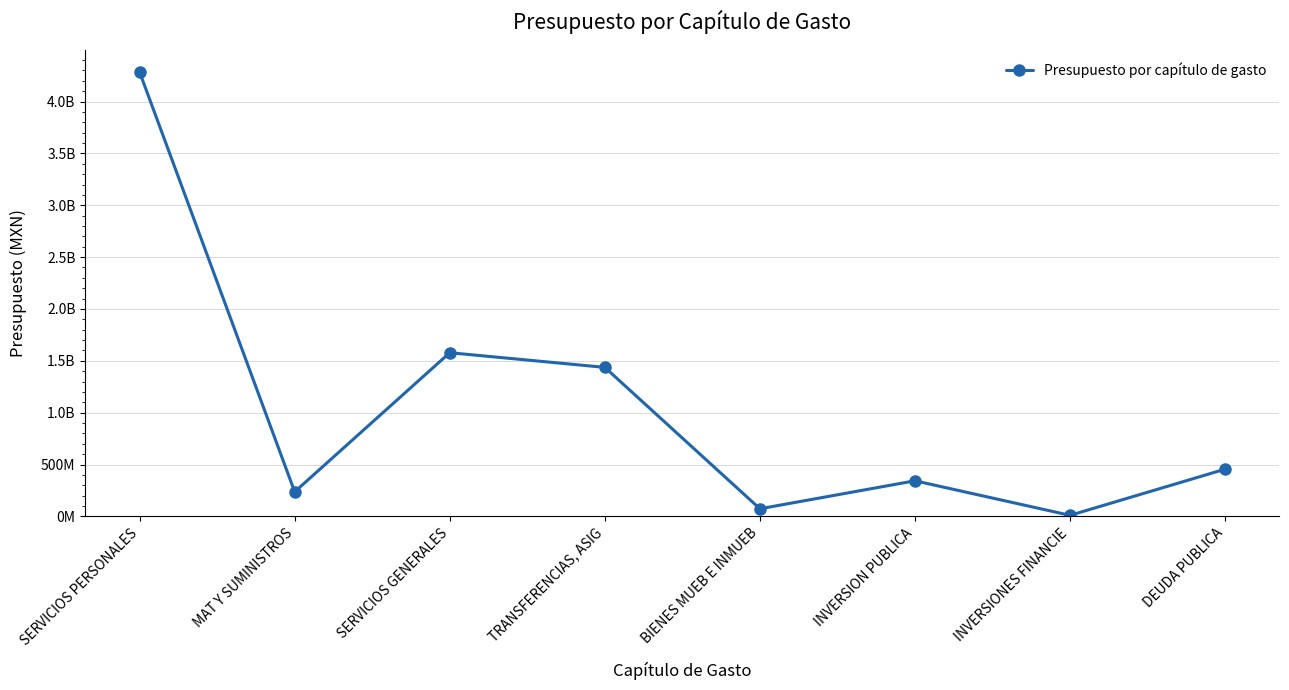

Where does the data first go above 455273916?

SERVICIOS PERSONALES